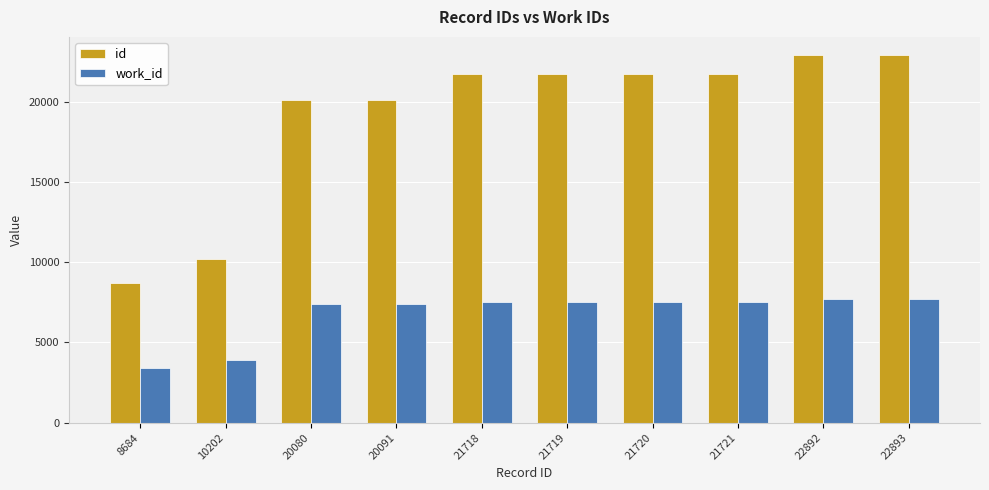

Rank the series at 20091 from lowest to highest value.

work_id, id